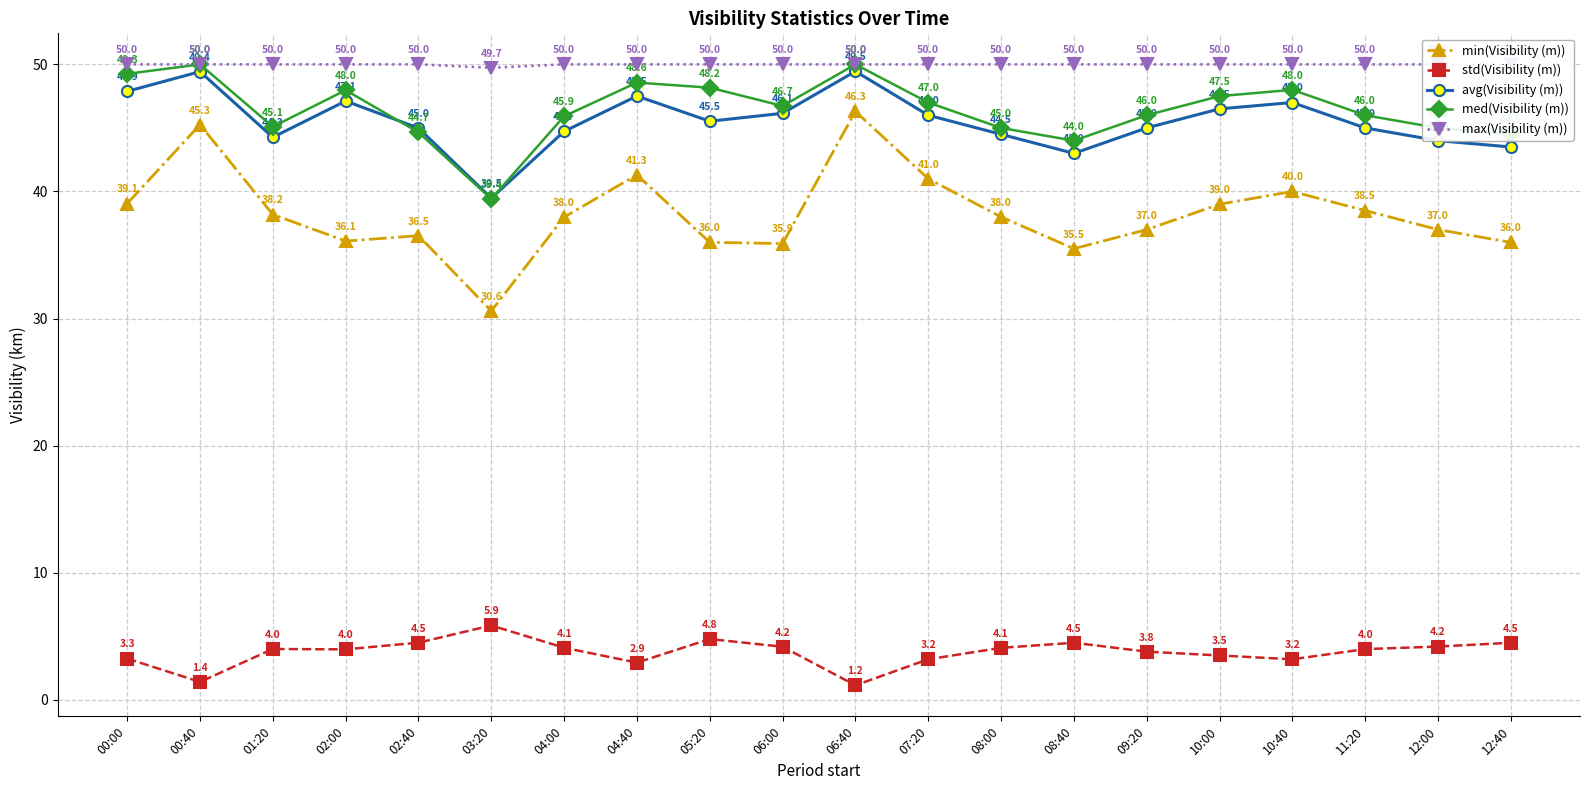

List the labels in order of std(Visibility (m)) value, smallest first.

06:40, 00:40, 04:40, 07:20, 10:40, 00:00, 10:00, 09:20, 02:00, 11:20, 01:20, 08:00, 04:00, 06:00, 12:00, 08:40, 12:40, 02:40, 05:20, 03:20